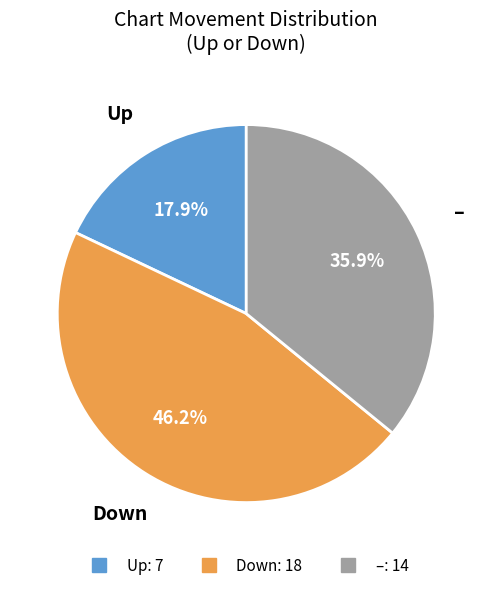

Is there a majority slice in this chart?

No